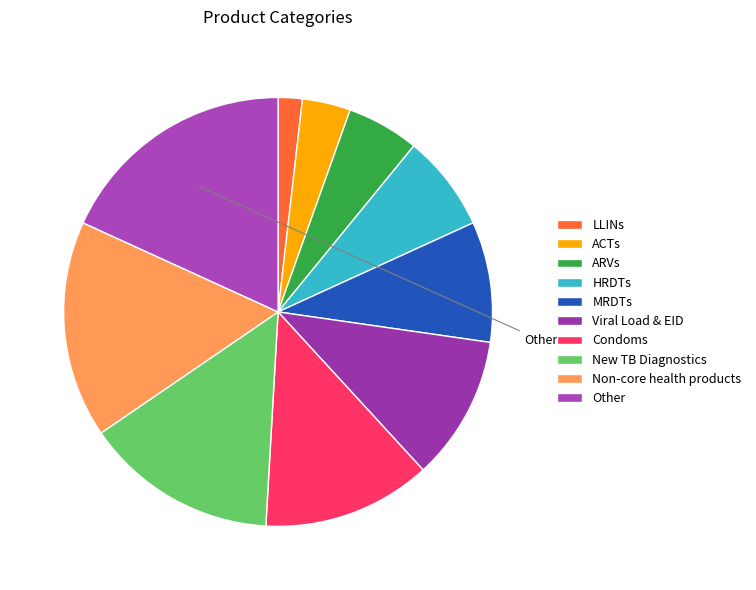

Does New TB Diagnostics represent more than half of the total?

No